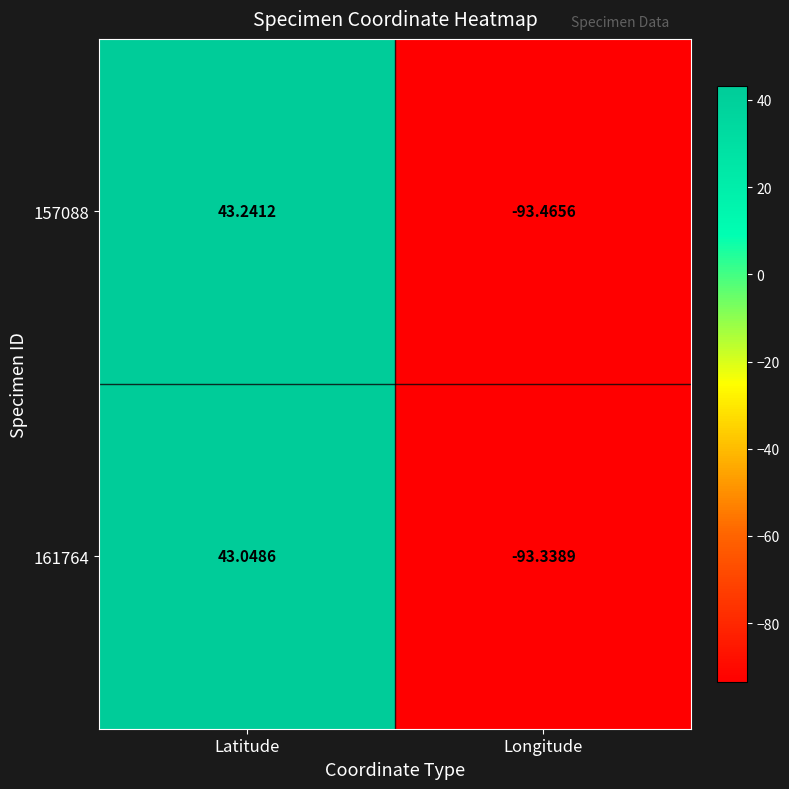

Which category has the highest value across all series?

Latitude